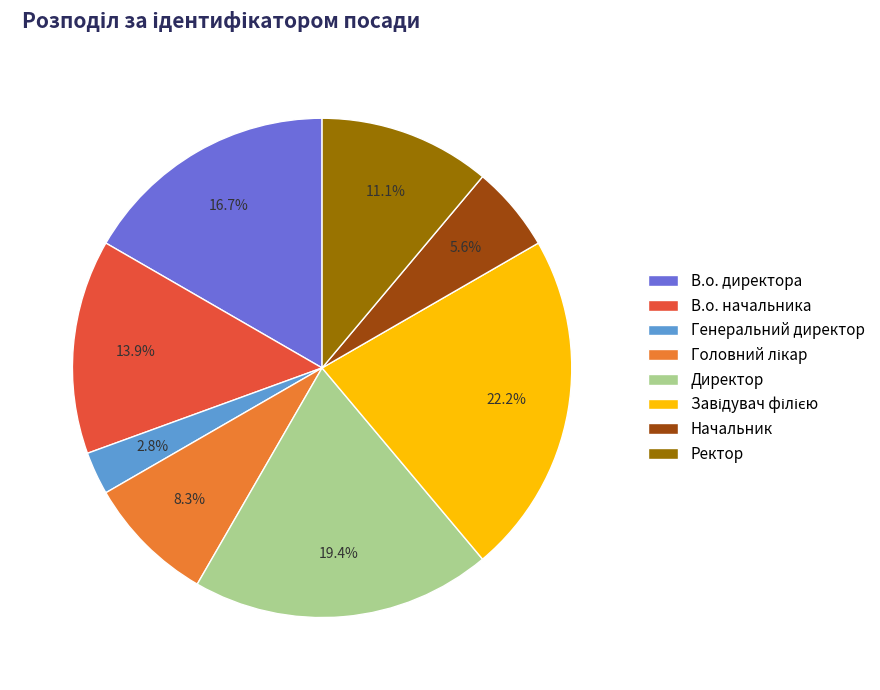

True or false: В.о. директора accounts for 17% of the total.

True